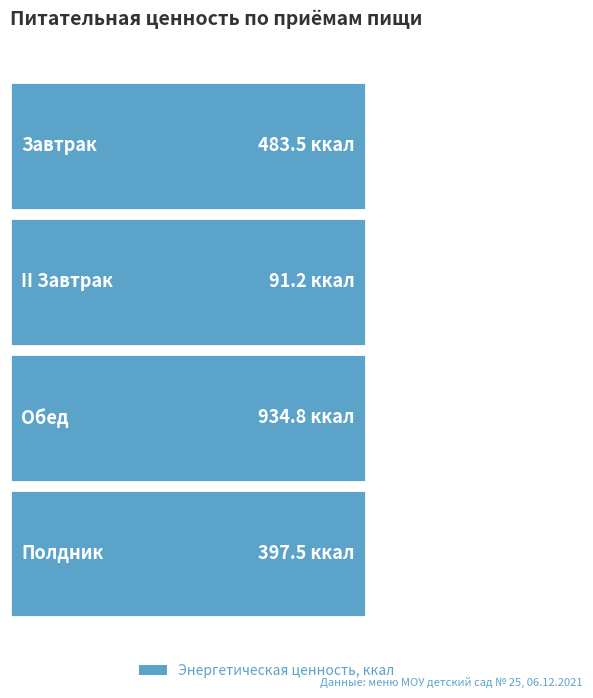

Which has a higher value, Обед or Завтрак?

Обед